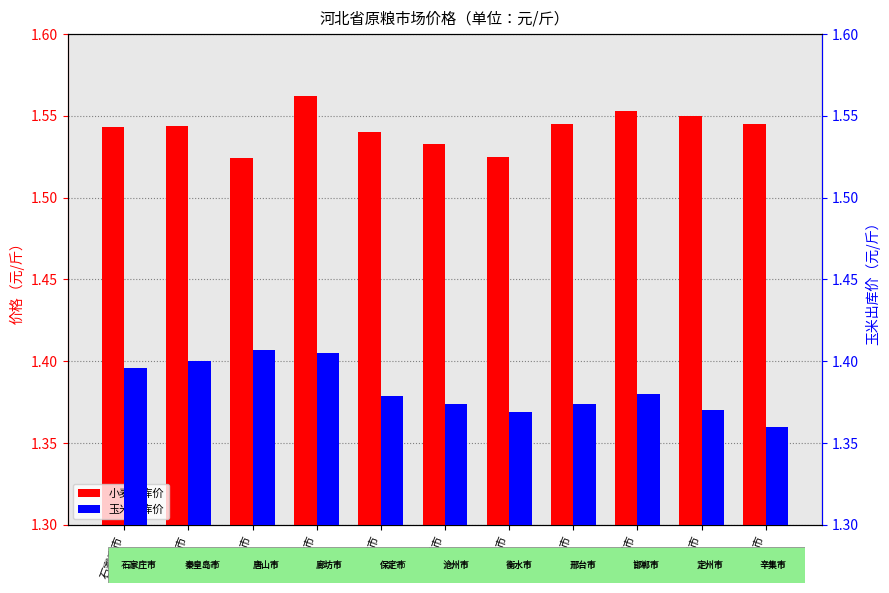

What is the approximate value of 玉米出库价 at 石家庄市?

1.4